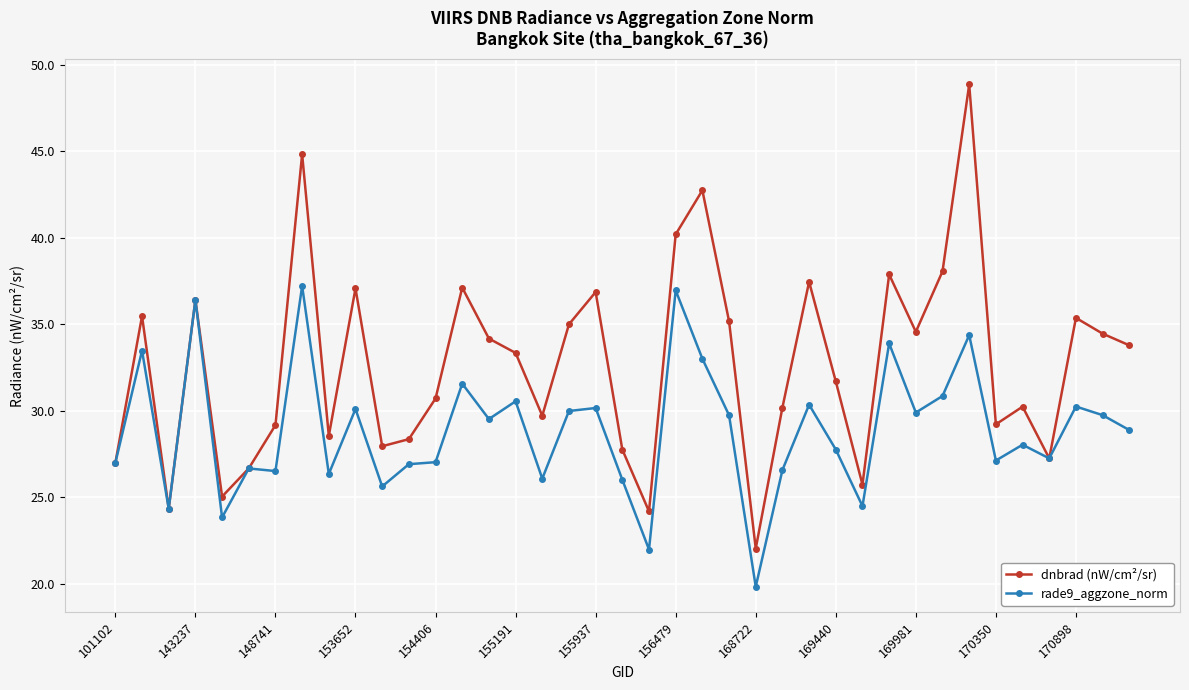

What is the value of the dnbrad (nW/cm²/sr) point at the 18th from the left?

35.0